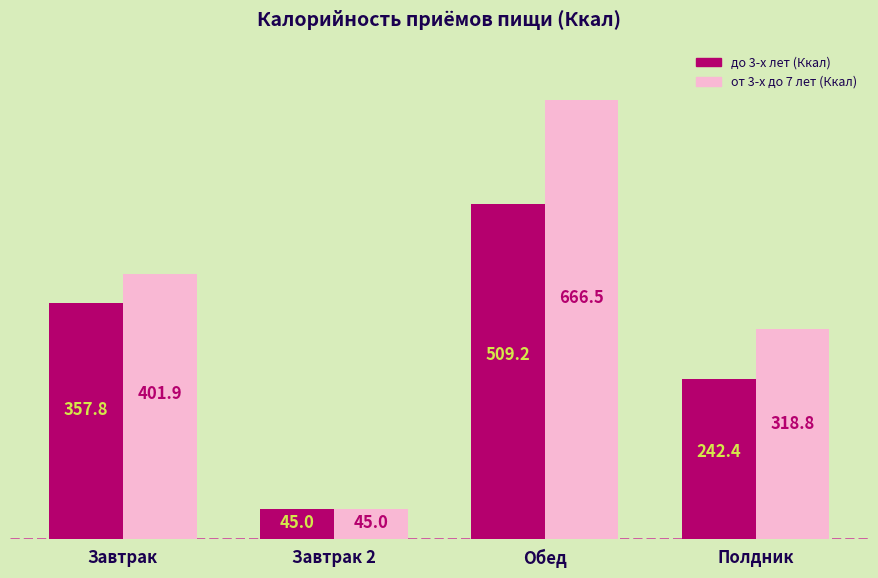

What is the label of the 4th bar from the right?

Завтрак